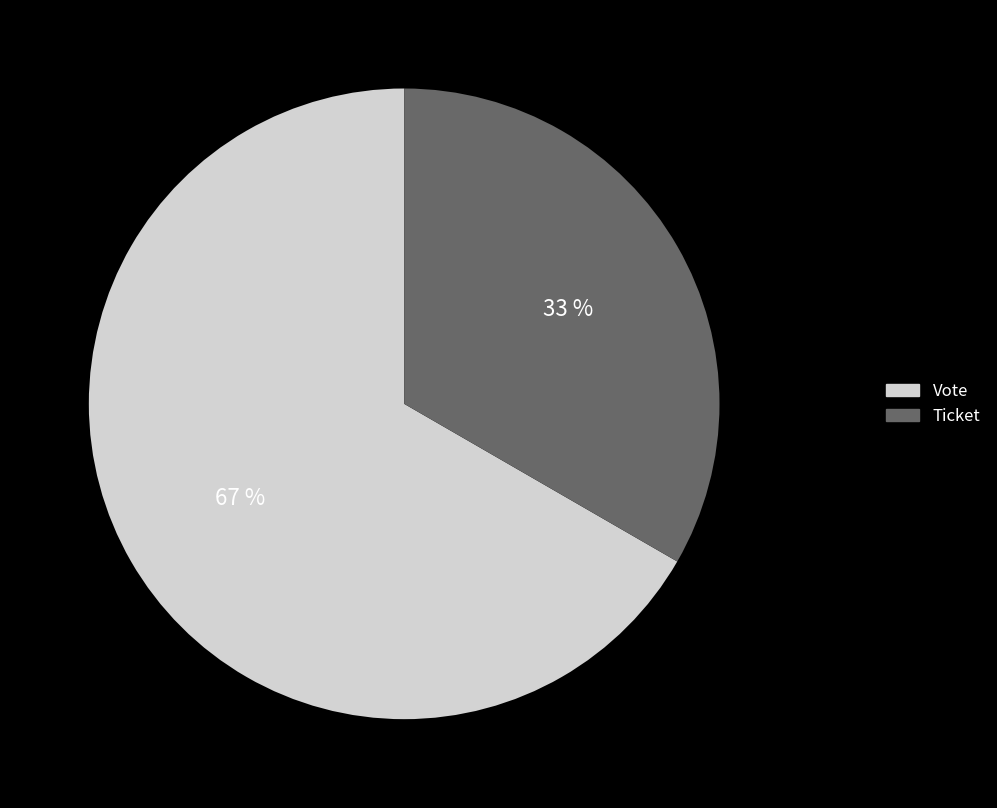

Do Vote and Ticket together represent more than half of the pie?

Yes